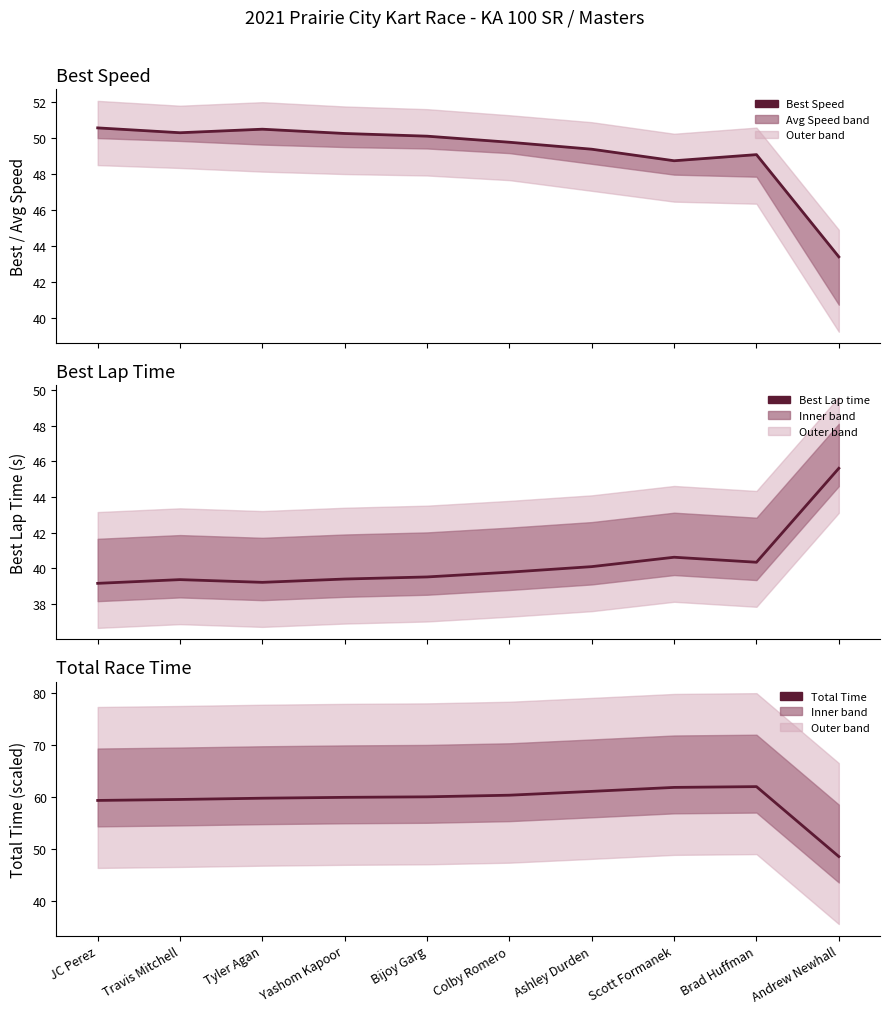

How many values in the Total Time (scaled) series exceed 60?

5